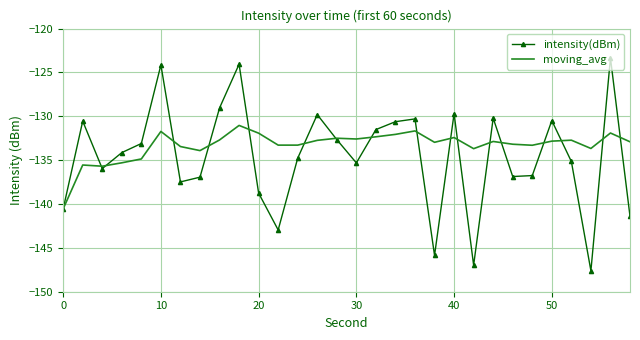

Rank the series by their maximum value, from highest to lowest.

intensity(dBm), moving_avg